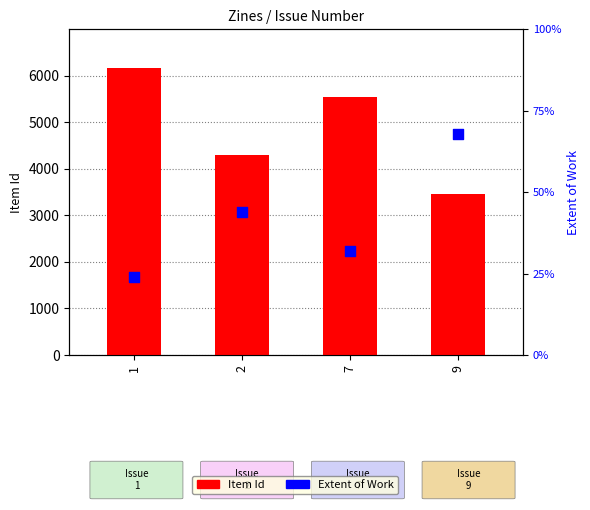

At how many categories does at least one series exceed 668?

4